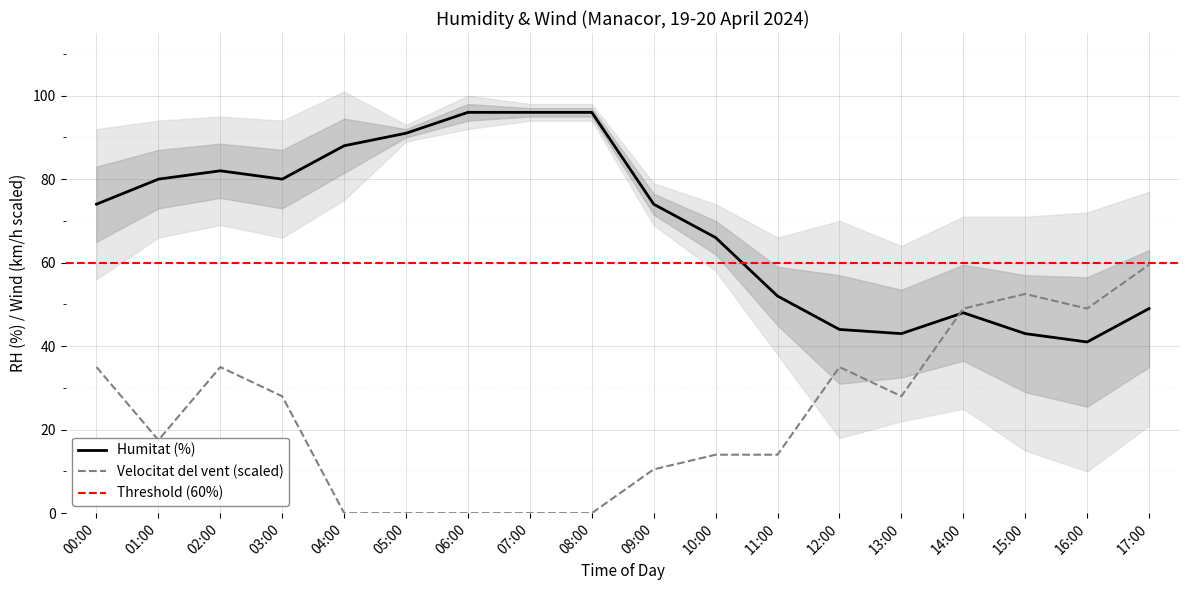

The Humitat (%) series shows 43.0 at 13:00. True or false?

True